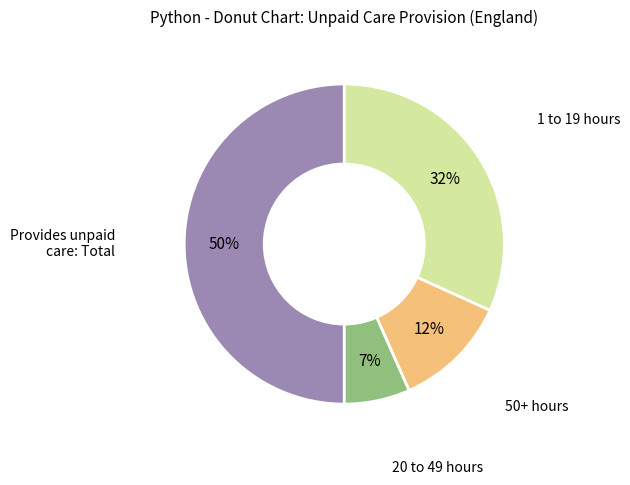

To the nearest percent, what is the difference between the largest and smallest slice percentages?

43%